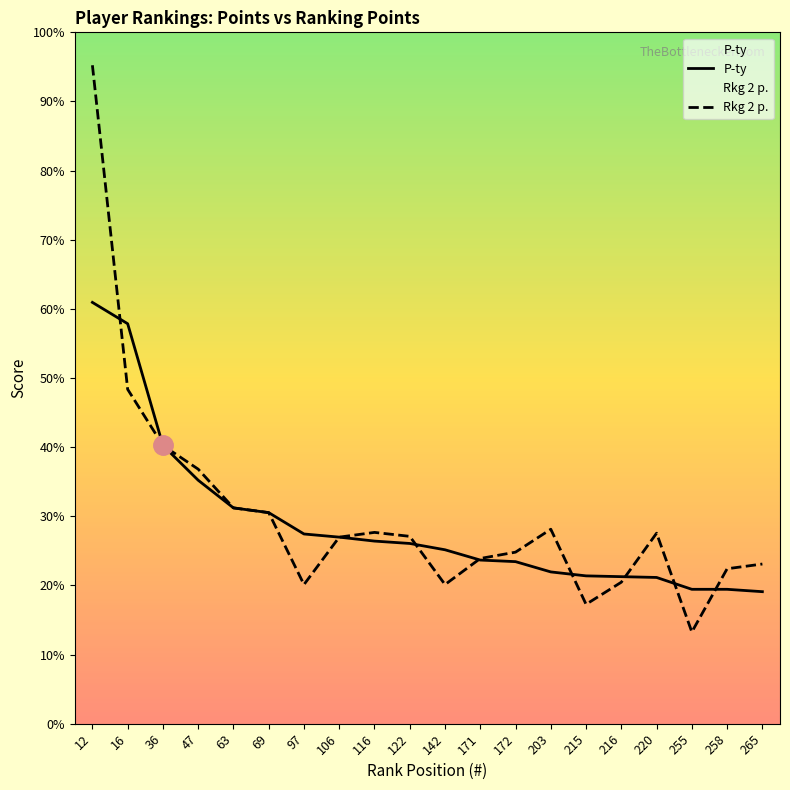

List the series in order of their overall mean, lowest first.

P-ty, Rkg 2 p.